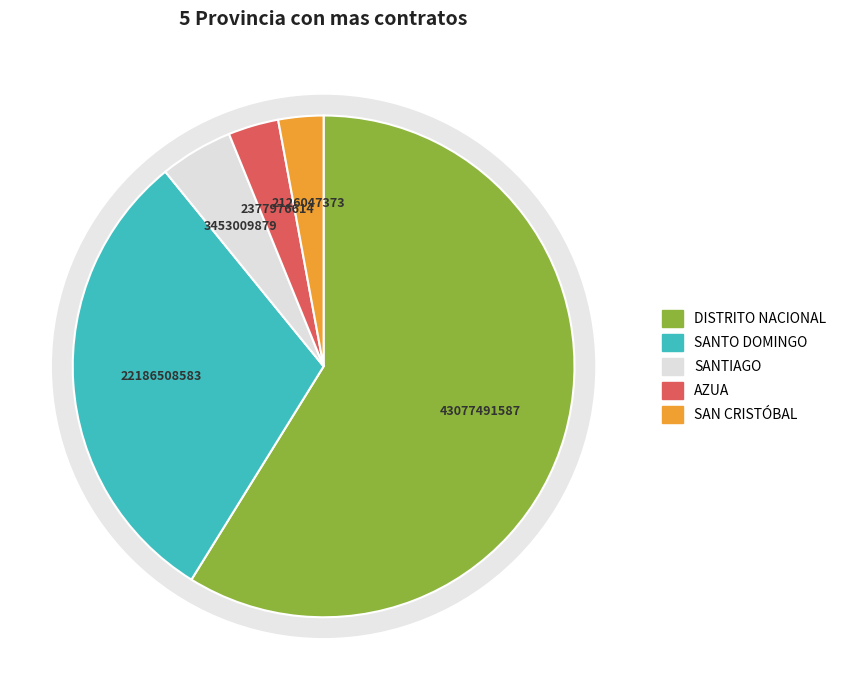

How many segments does this pie chart have?

5